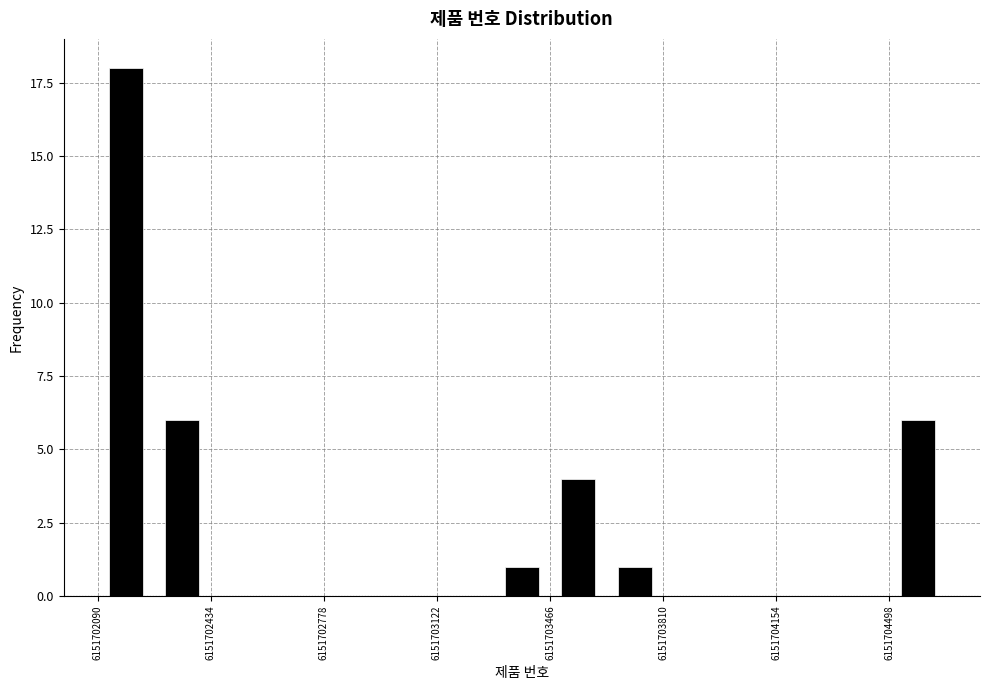

Read against the x-axis, roughly where is the centre of the tallest bar?

6151702200